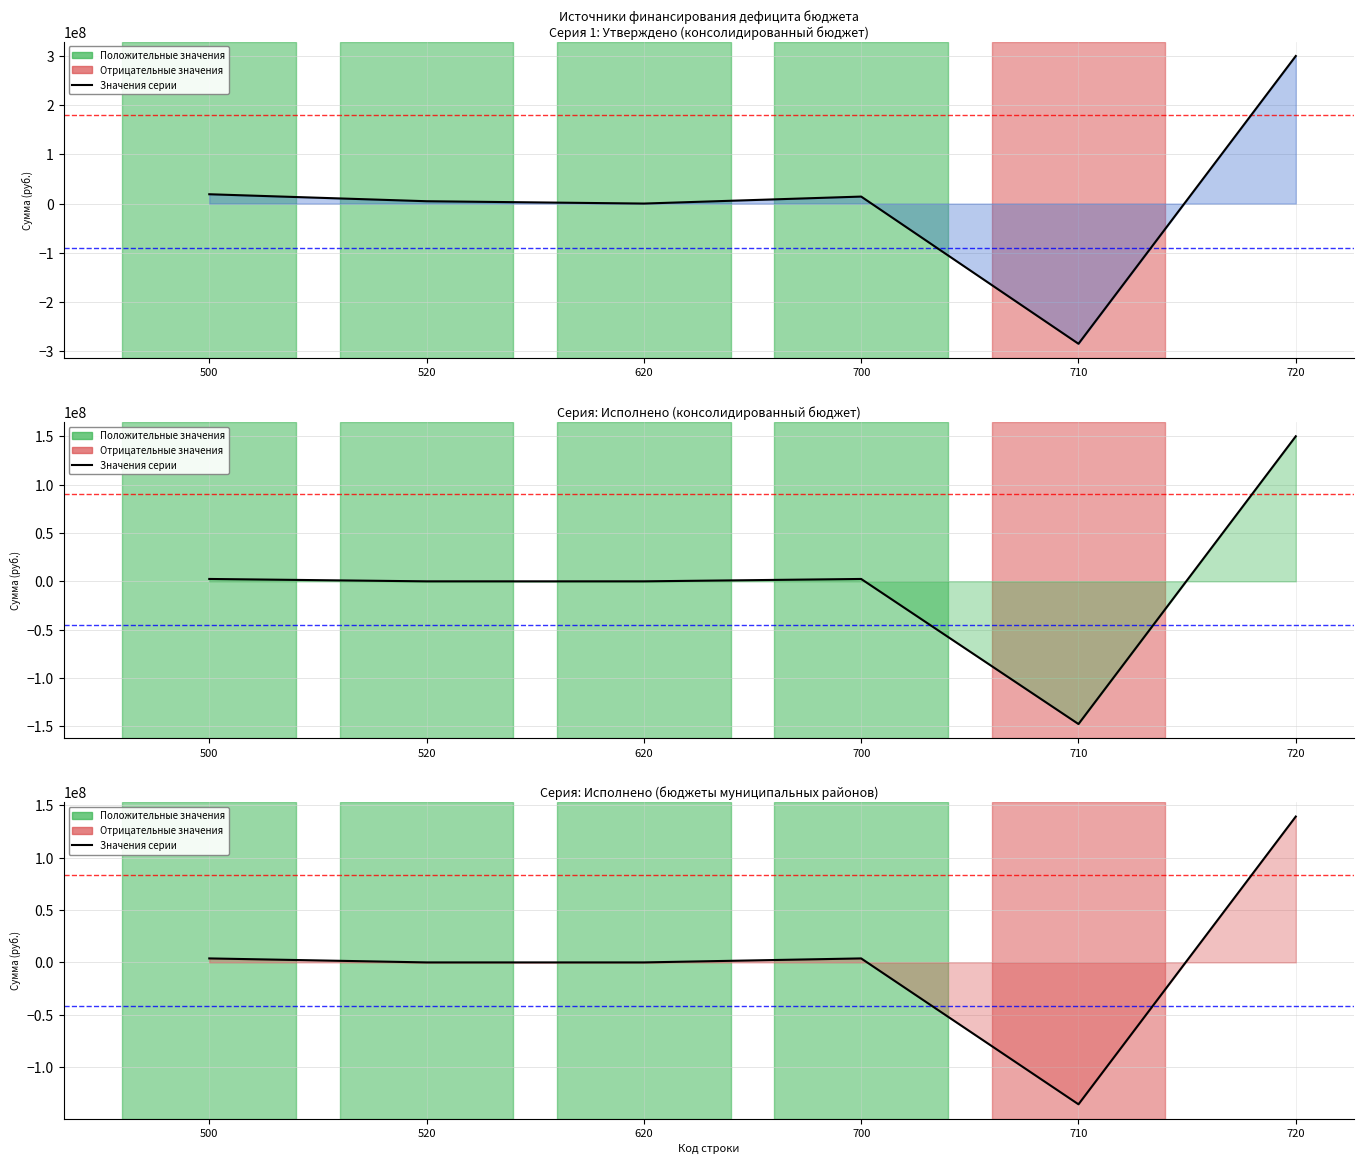

What is the spread (max minus min) of values at 520?

4741500.0